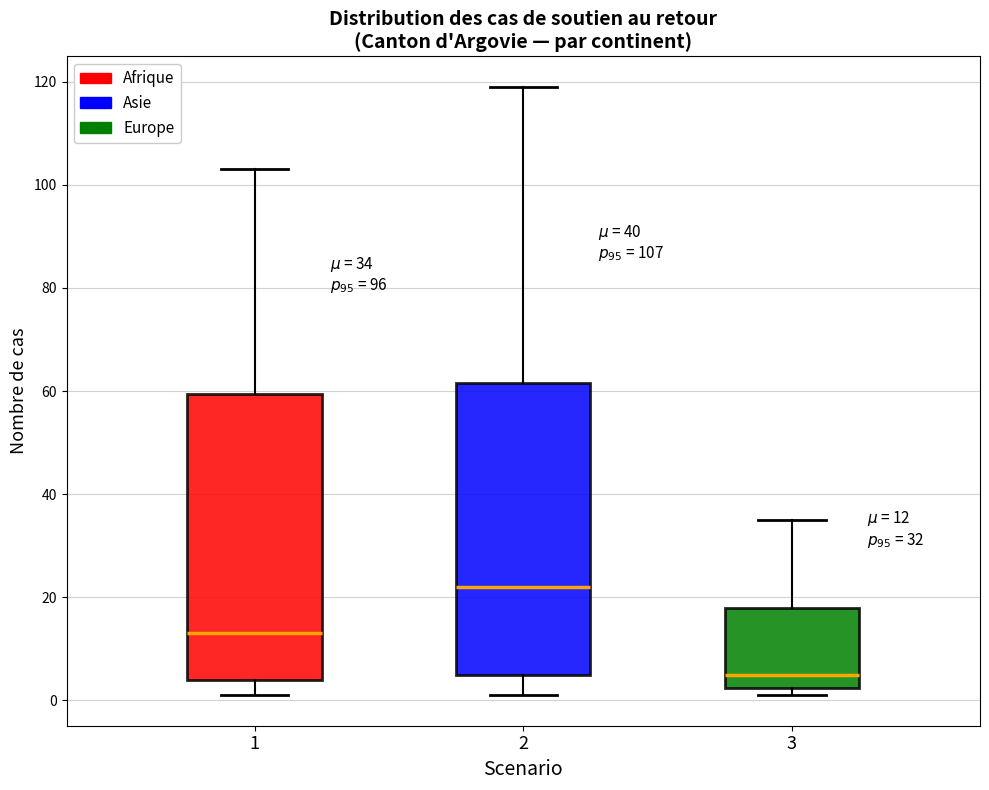

Which box's median line is the lowest?

3